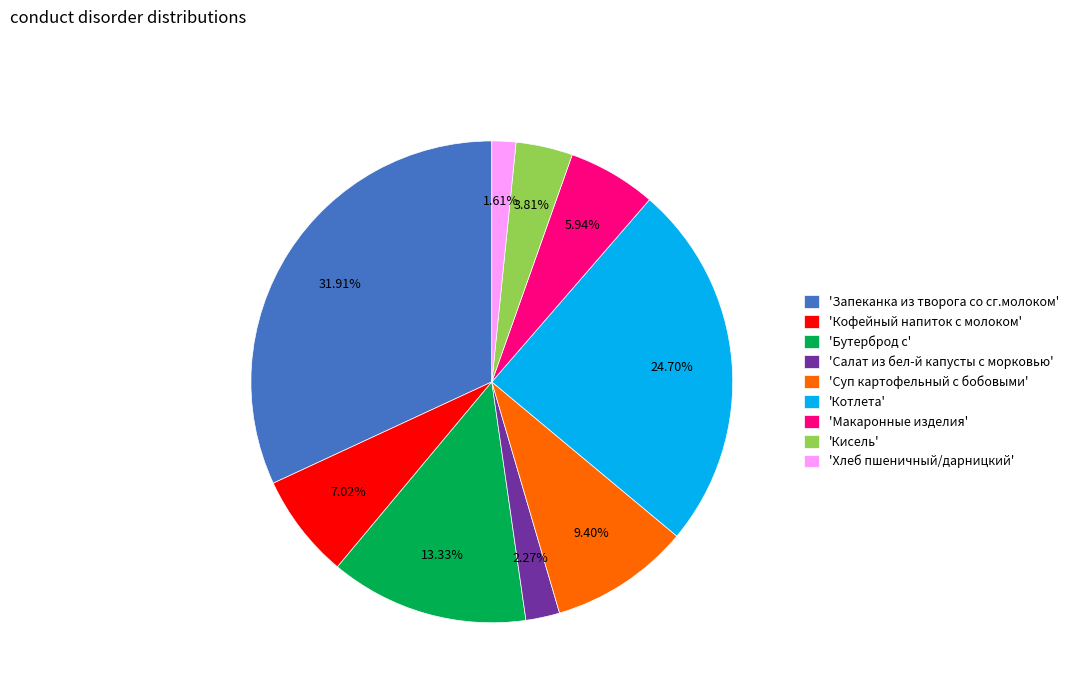

Is the sum of 'Кофейный напиток с молоком' and 'Кисель' greater than half?

No